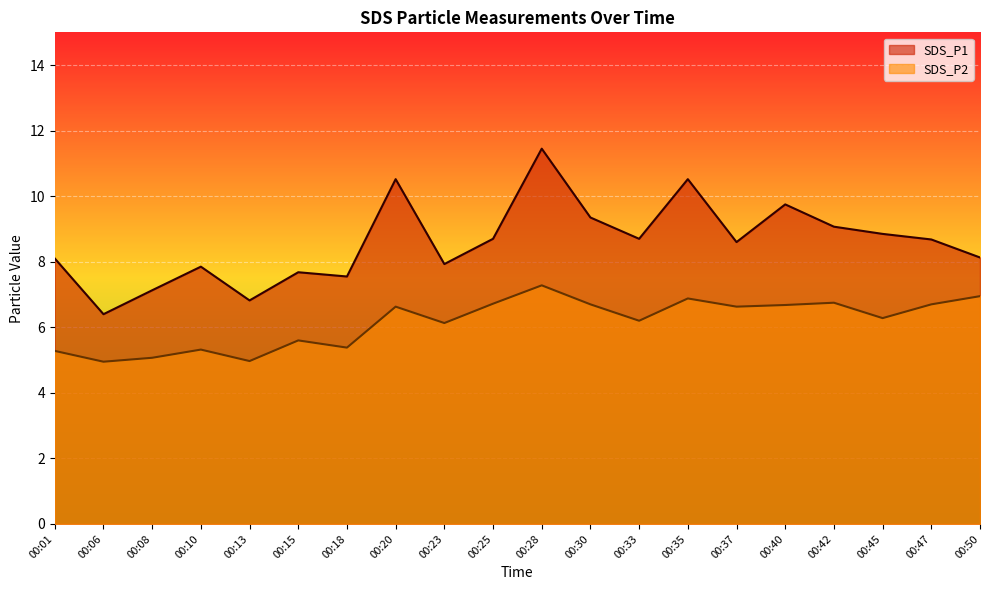

Reading left to right, list all the values displayed in this chart.

SDS_P1: 00:01=8.1	00:06=6.4	00:08=7.1	00:10=7.8	00:13=6.8	00:15=7.7	00:18=7.5	00:20=10.5	00:23=7.9	00:25=8.7	00:28=11.4	00:30=9.3	00:33=8.7	00:35=10.5	00:37=8.6	00:40=9.8	00:42=9.1	00:45=8.8	00:47=8.7	00:50=8.1
SDS_P2: 00:01=5.3	00:06=5.0	00:08=5.1	00:10=5.3	00:13=5.0	00:15=5.6	00:18=5.4	00:20=6.6	00:23=6.1	00:25=6.7	00:28=7.3	00:30=6.7	00:33=6.2	00:35=6.9	00:37=6.6	00:40=6.7	00:42=6.8	00:45=6.3	00:47=6.7	00:50=7.0